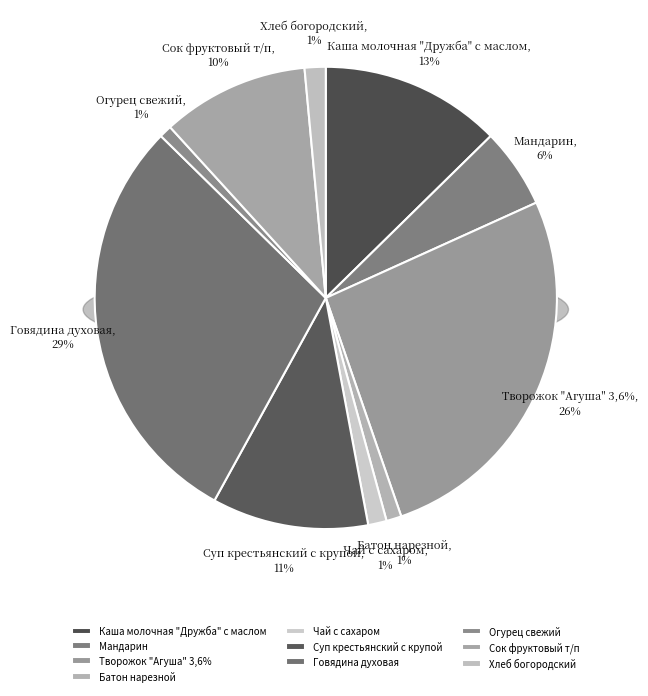

What percentage is the Творожок "Агуша" 3,6% slice, to the nearest percent?

26%